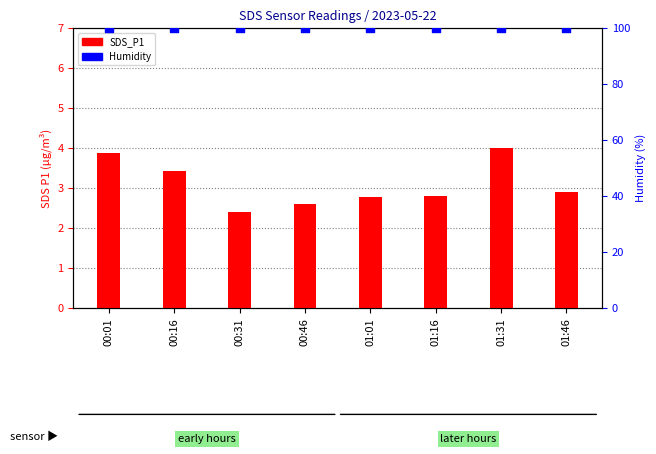

At how many categories does at least one series exceed 17?

8